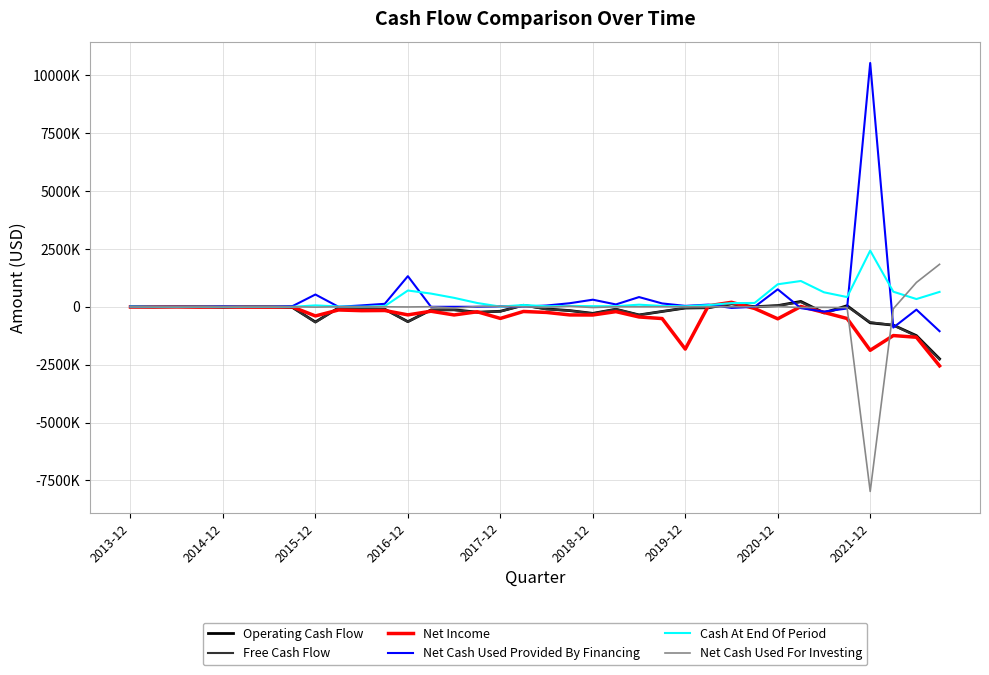

Is this an area chart (filled region under the line)?

No